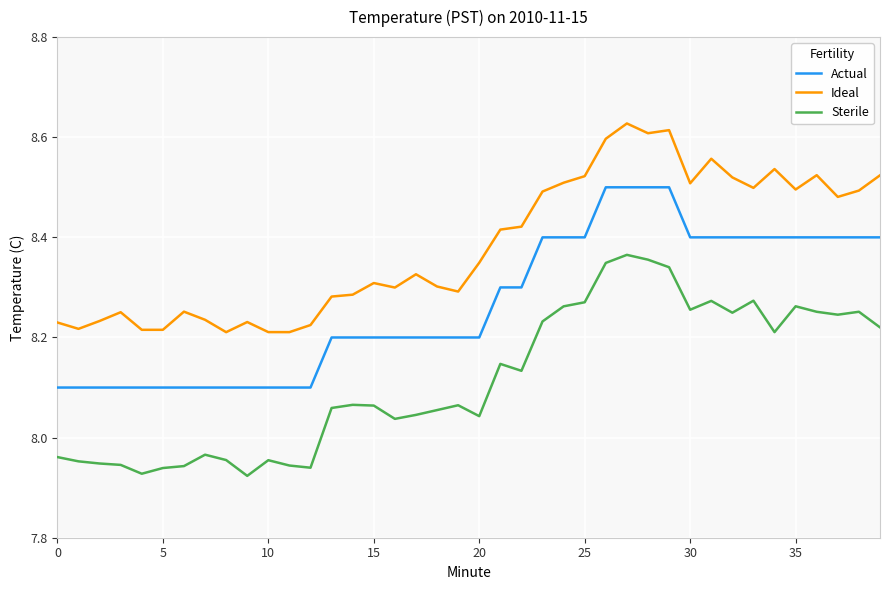

True or false: Ideal and Sterile intersect in this chart.

False